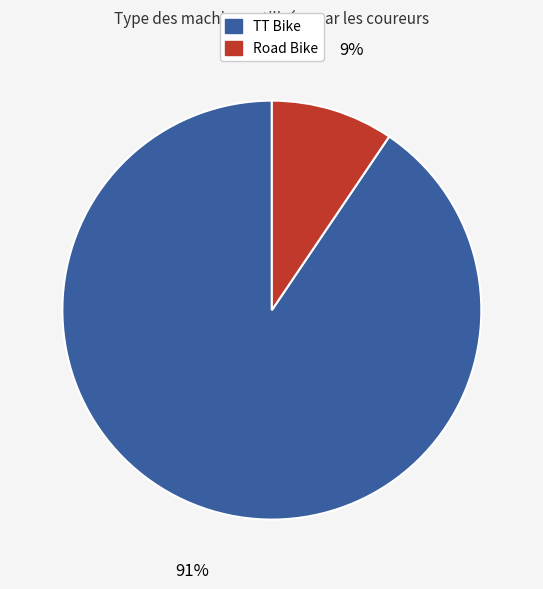

To the nearest percent, what is the average slice percentage?

50%